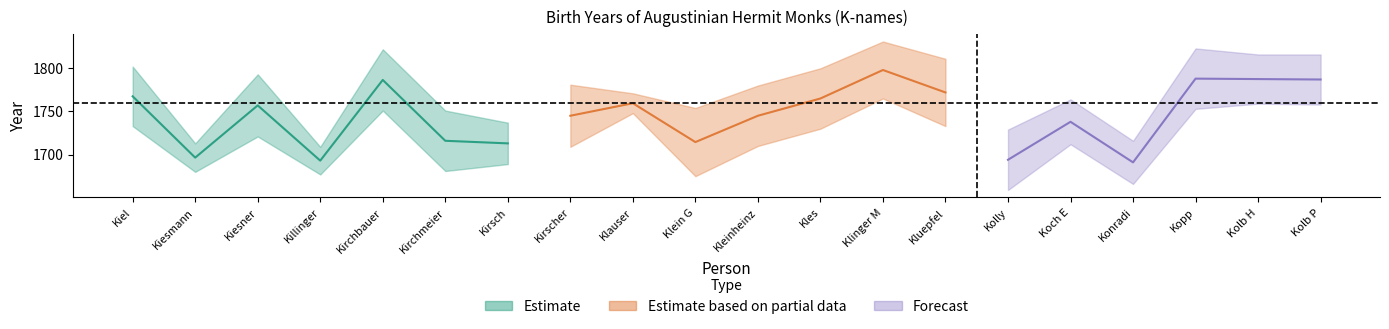

What is the difference between the second highest and minimum values in the geboren series?

100